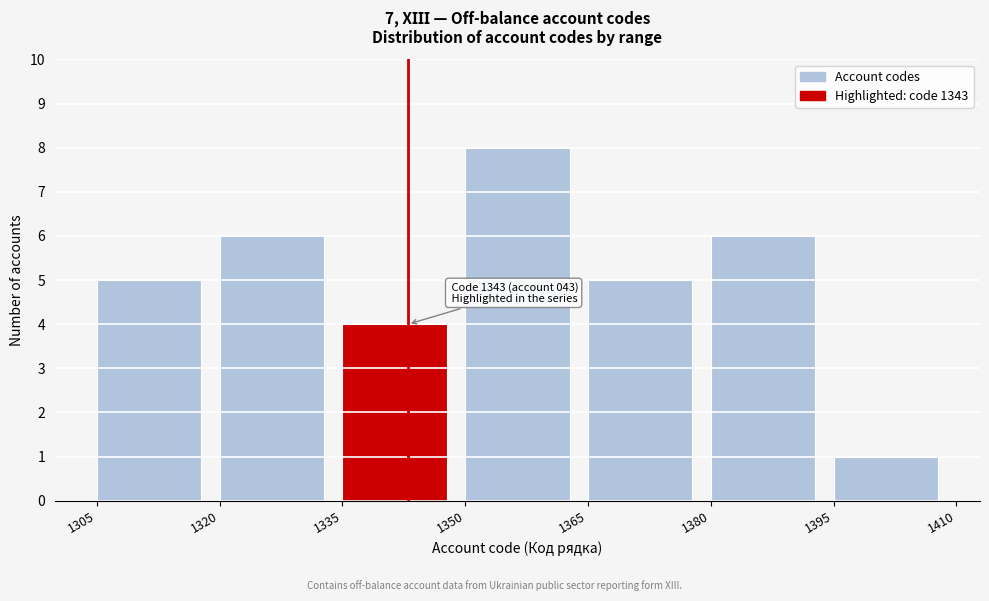

Which range on the x-axis has the tallest bar?

1350 to 1365